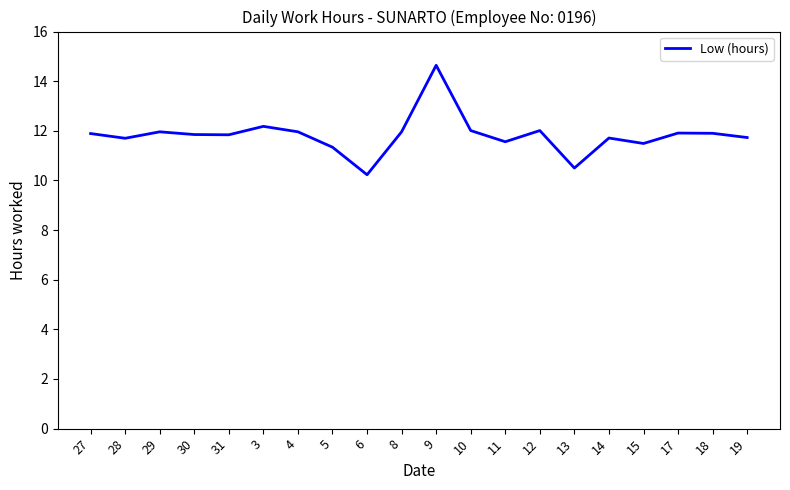

Count the number of categories in the chart.

20